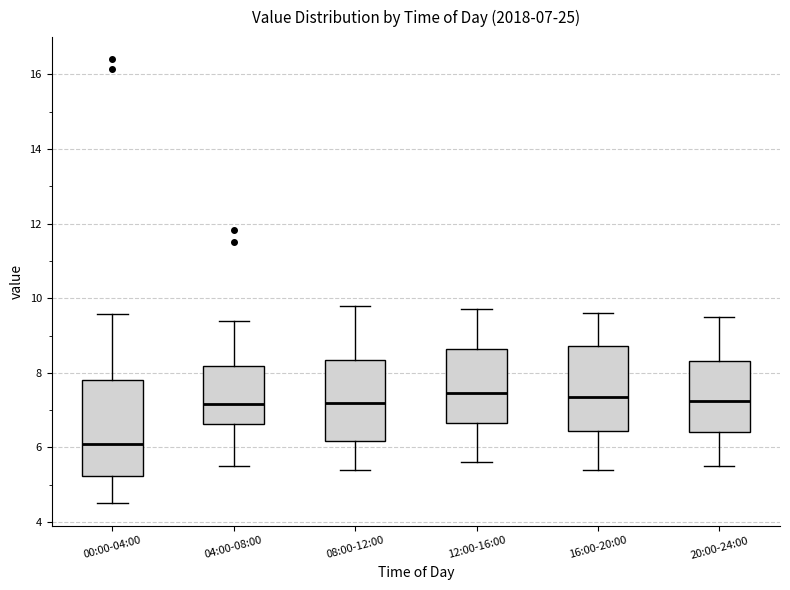

Which box is the tallest, from its lower edge to its upper edge?

00:00-04:00